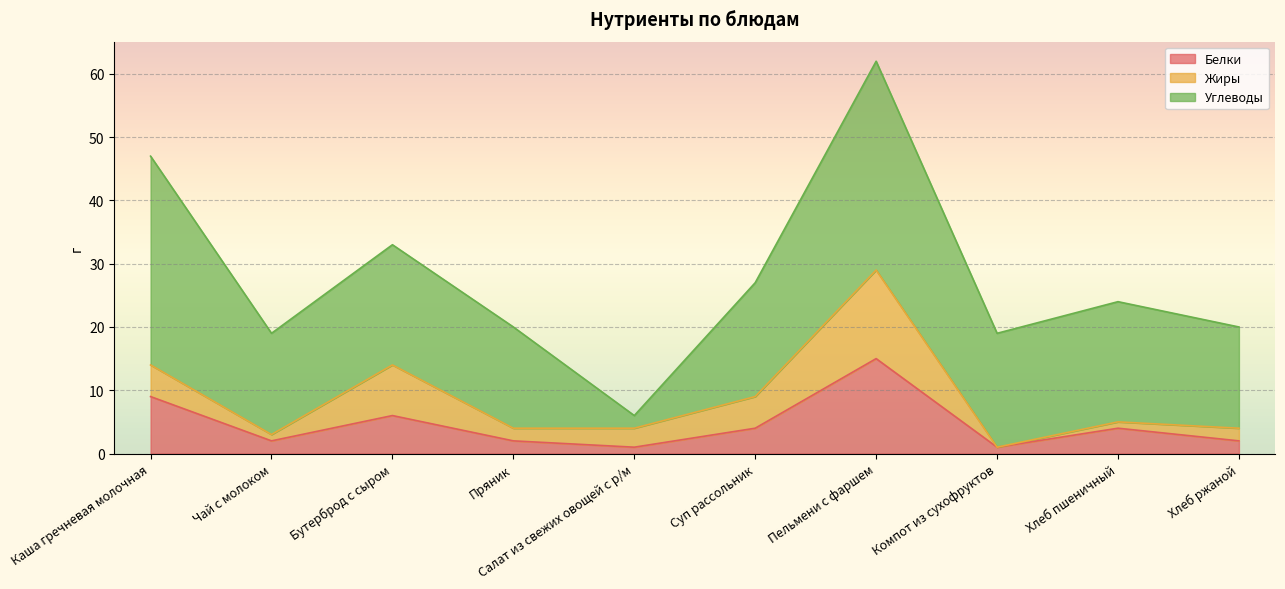

At which label does Жиры reach its peak?

Пельмени с фаршем